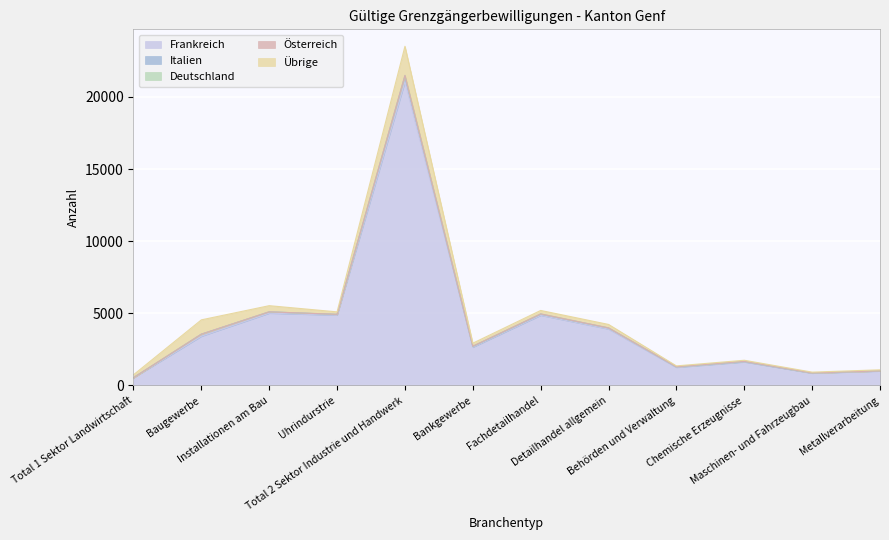

How many categories are shown in the chart?

12